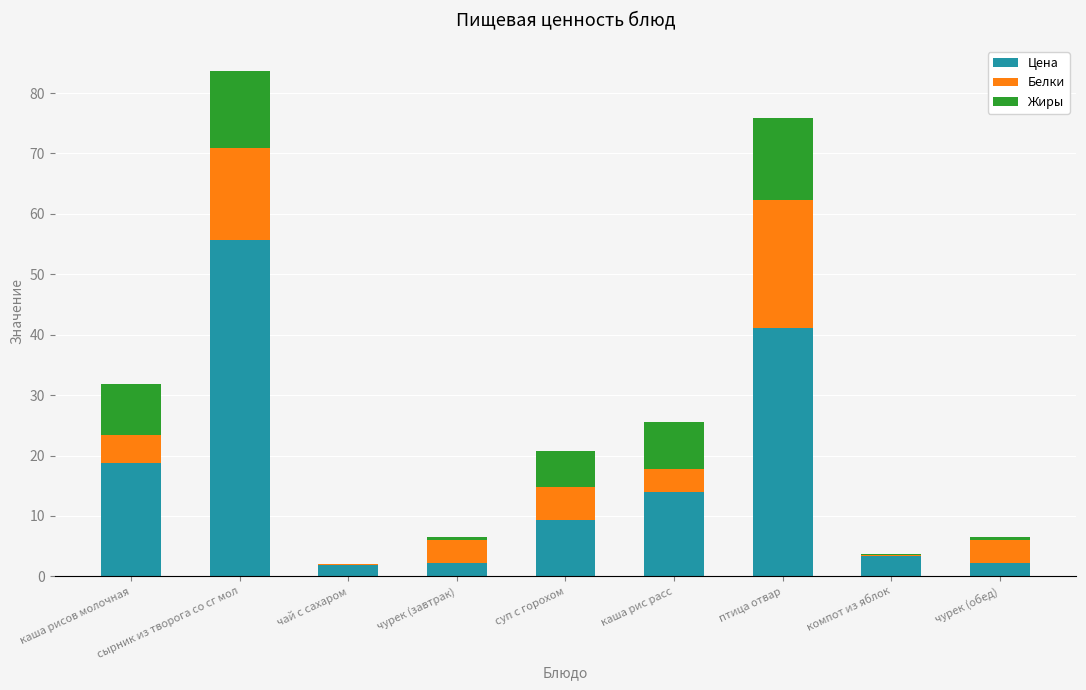

What is the sum of the Цена values at каша рис расс and сырник из творога со сг мол?

69.6